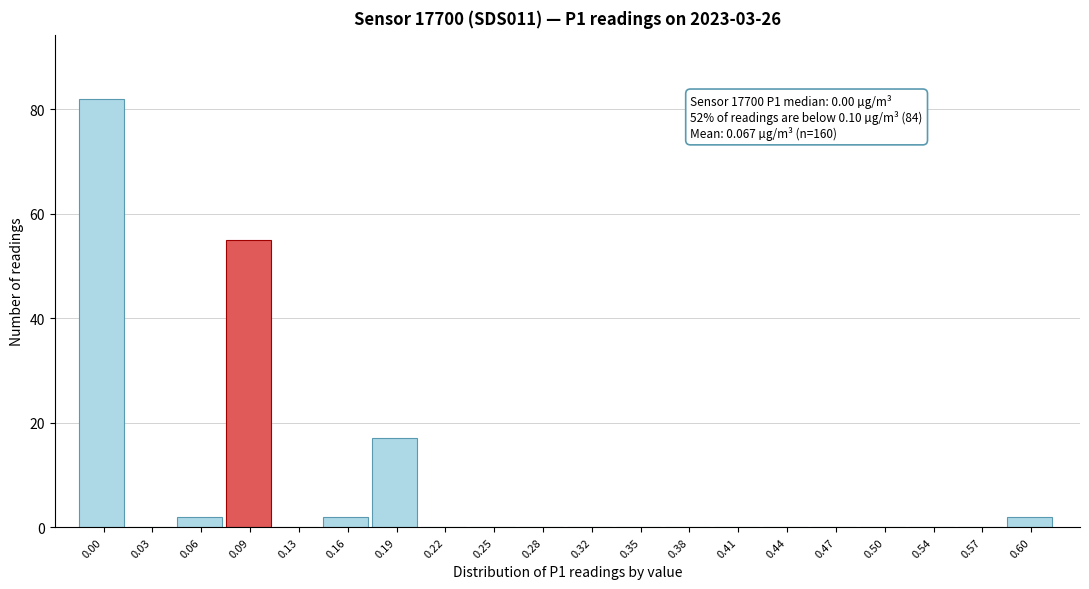

Reading left to right, extract all data points from this chart.

0.00=82	0.03=0	0.06=2	0.09=55	0.13=0	0.16=2	0.19=17	0.22=0	0.25=0	0.28=0	0.32=0	0.35=0	0.38=0	0.41=0	0.44=0	0.47=0	0.50=0	0.54=0	0.57=0	0.60=2